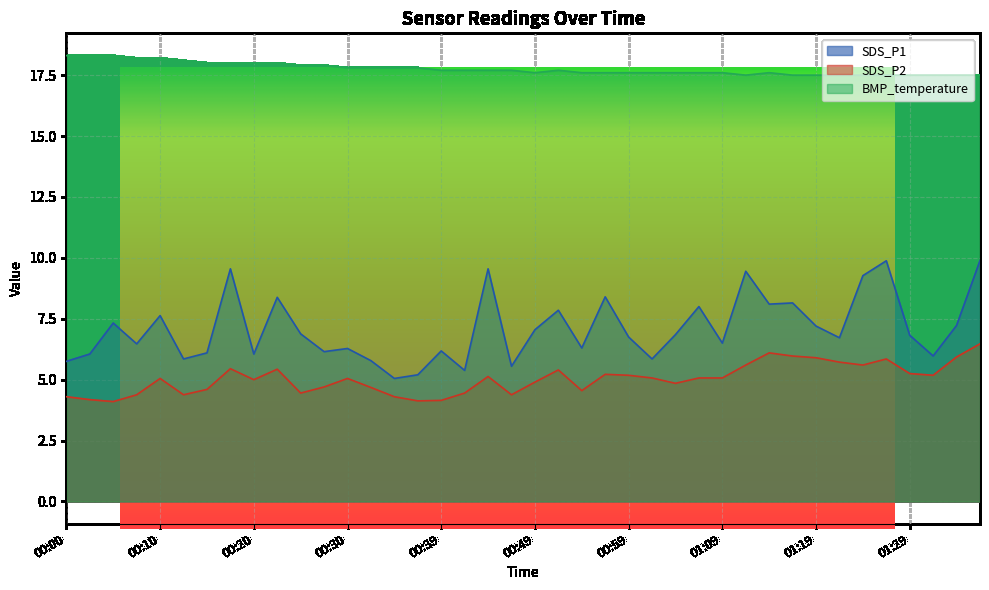

Rank the categories by SDS_P2 value from lowest to highest.

00:05, 00:37, 00:39, 00:02, 00:00, 00:35, 00:07, 00:12, 00:47, 00:25, 00:42, 00:54, 00:15, 00:32, 00:27, 01:04, 00:49, 00:20, 00:10, 00:30, 01:02, 01:07, 01:09, 00:44, 00:59, 01:31, 00:57, 01:29, 00:52, 00:22, 00:17, 01:12, 01:24, 01:21, 01:26, 01:19, 01:34, 01:16, 01:14, 01:36